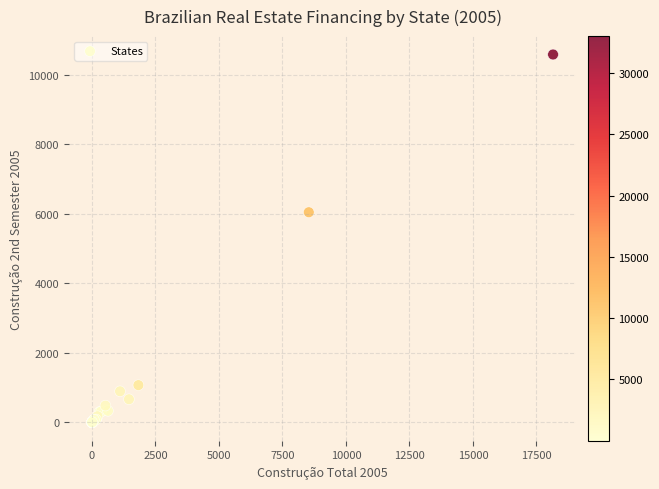

What Y value in the scatter plot is closest to 5291?

6044